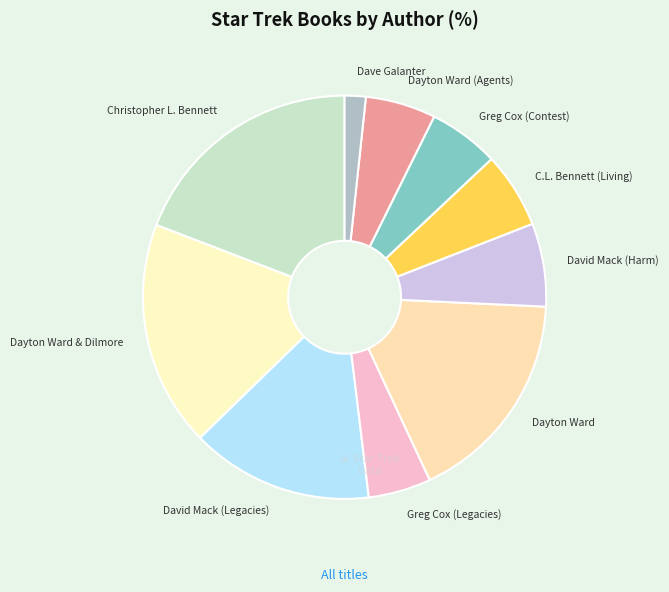

How many segments does this pie chart have?

10